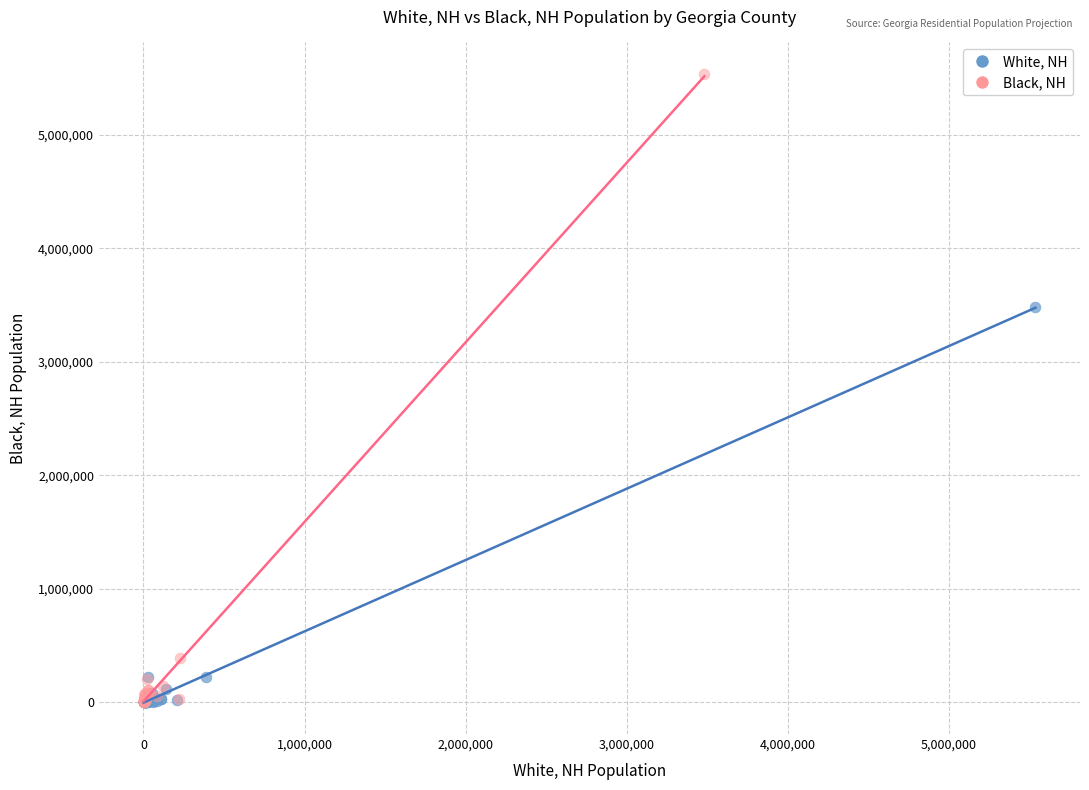

Which series has the largest Y range (max minus min)?

Black, NH